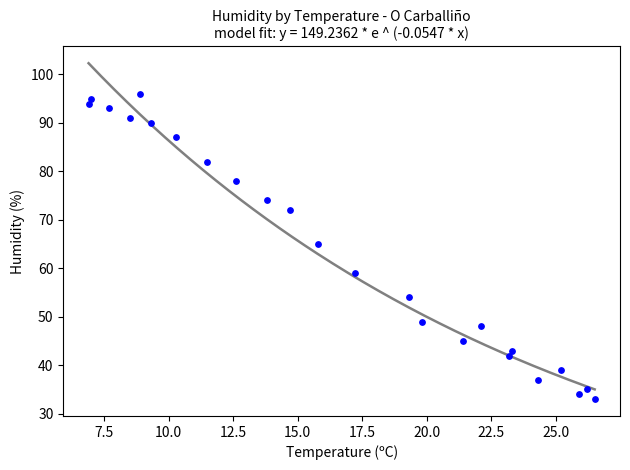

What Y value in the scatter plot is closest to 64?

65